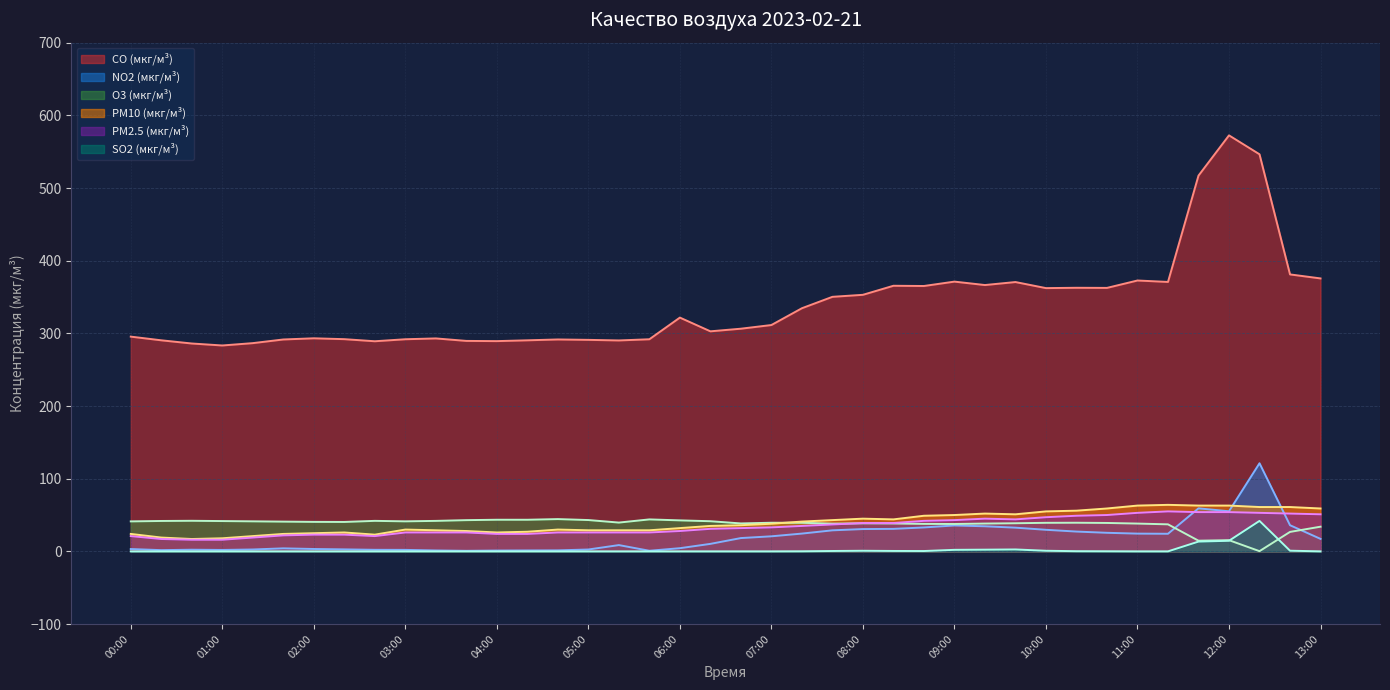

Does the chart display data point markers on the line(s)?

No